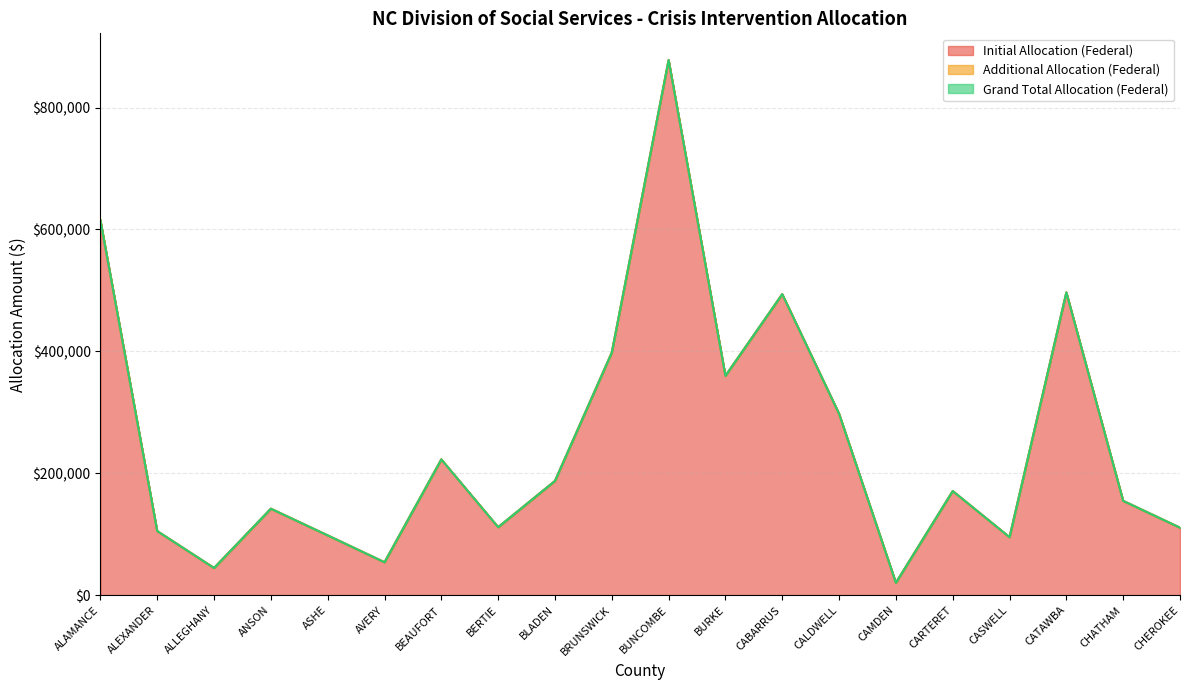

What is the minimum value for Initial Allocation (Federal)?

20295